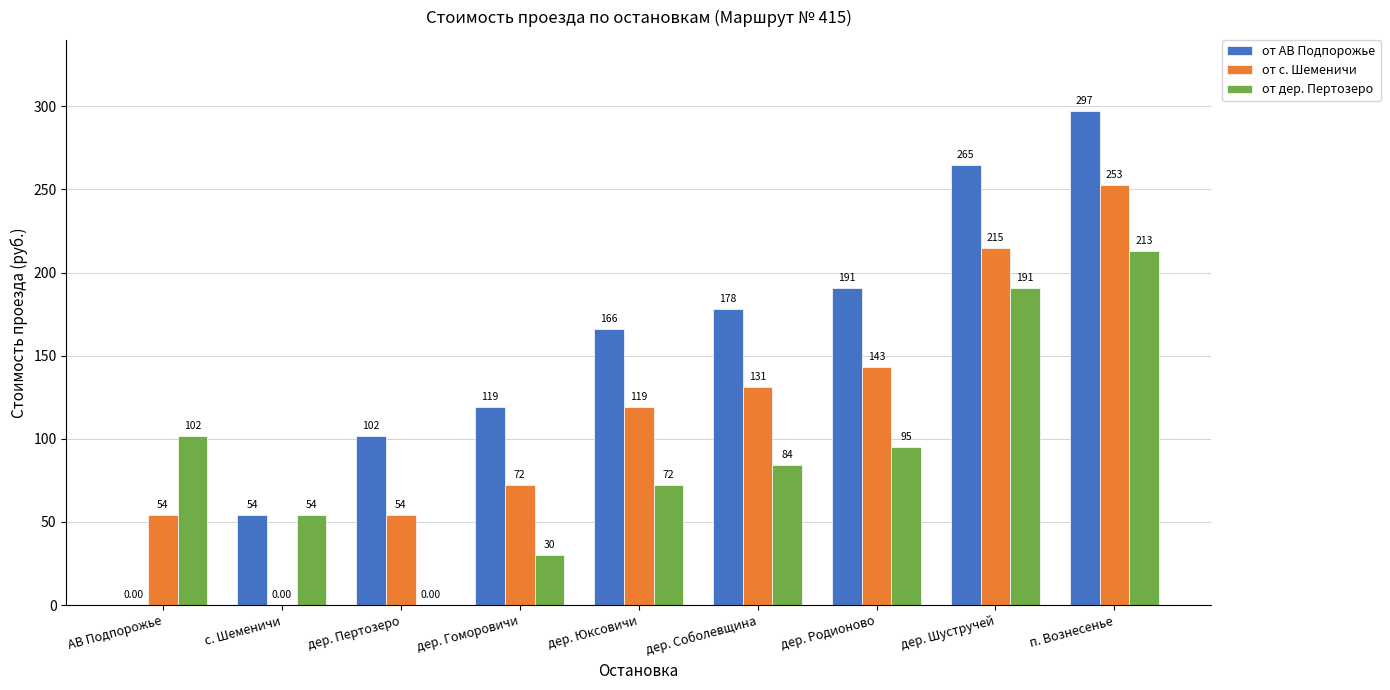

Count the number of data series in this chart.

3